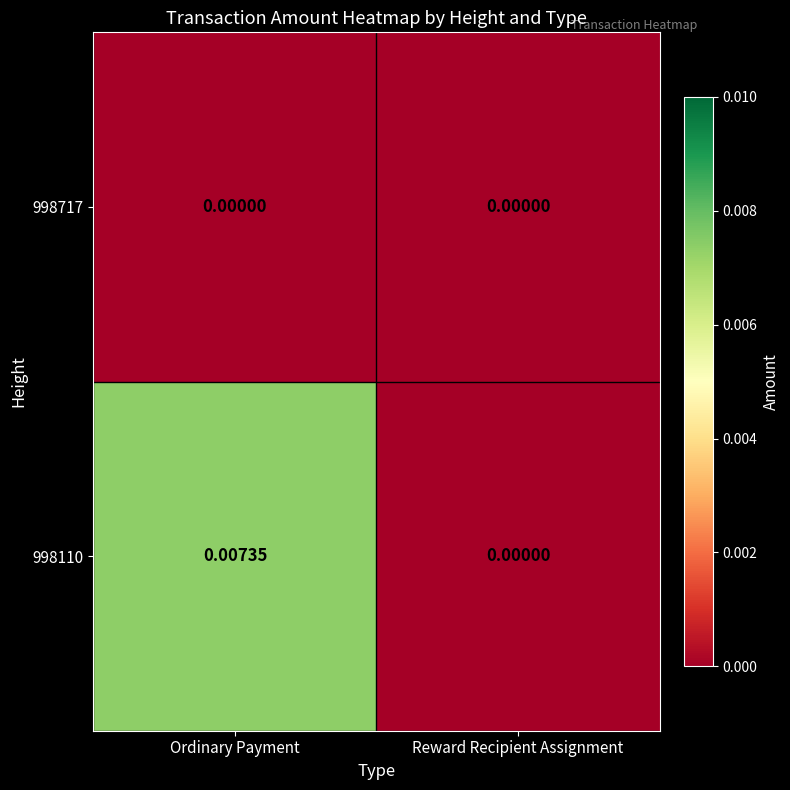

Which category has the highest value across all series?

Ordinary Payment